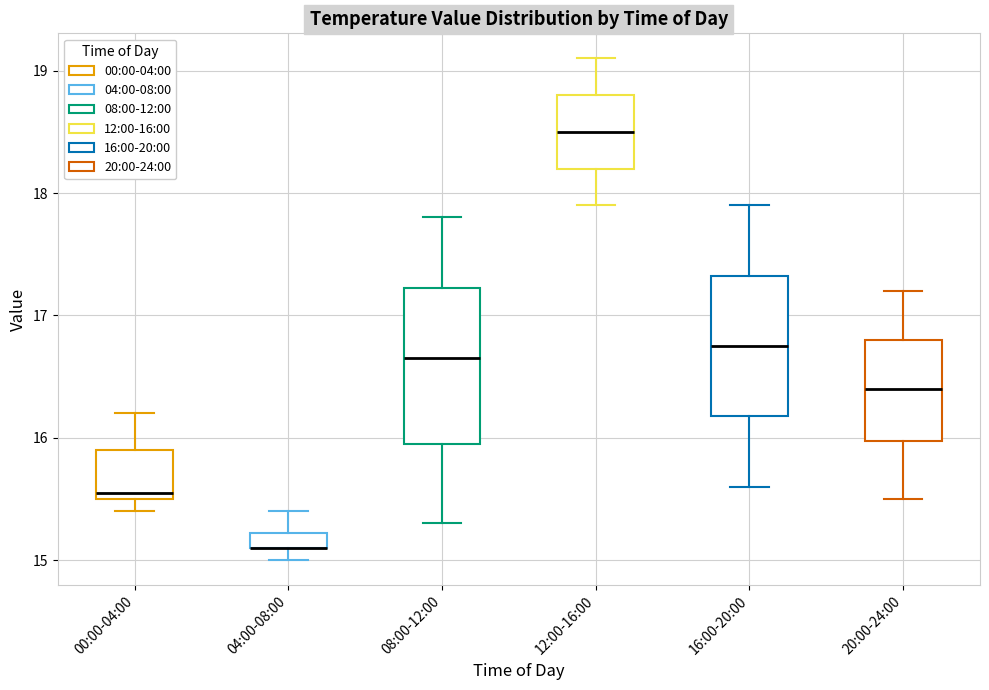

Where does the upper whisker of the box for 00:00-04:00 end on the y-axis? The values are not printed on the chart, so give them approximately, as read against the axis.

16.2